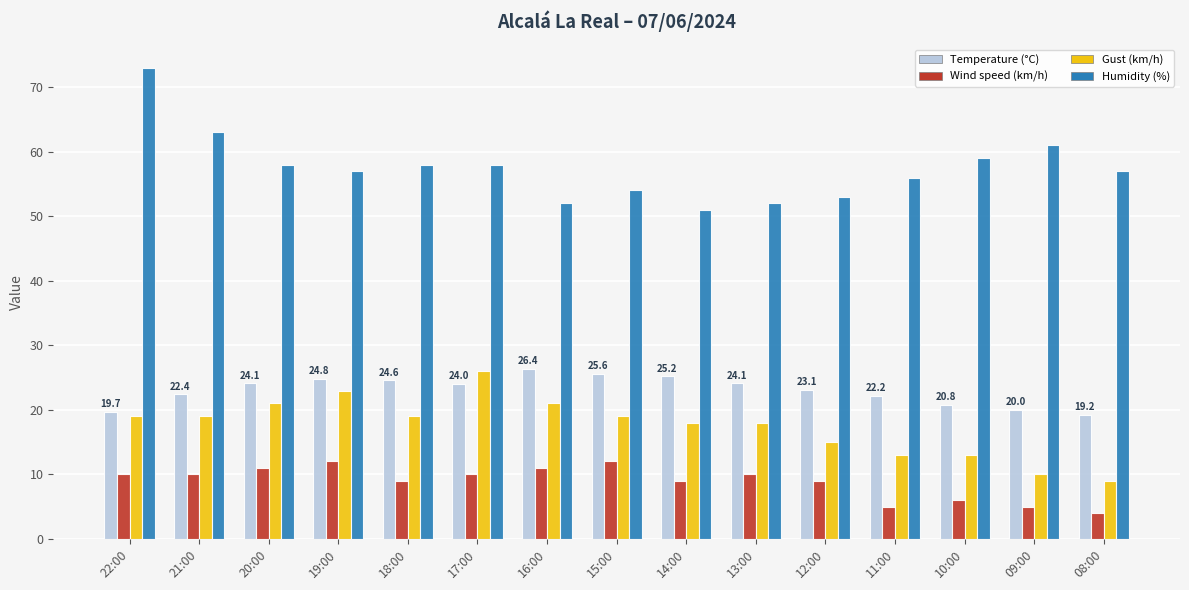

Which series has the largest range (max minus min)?

Humidity (%)